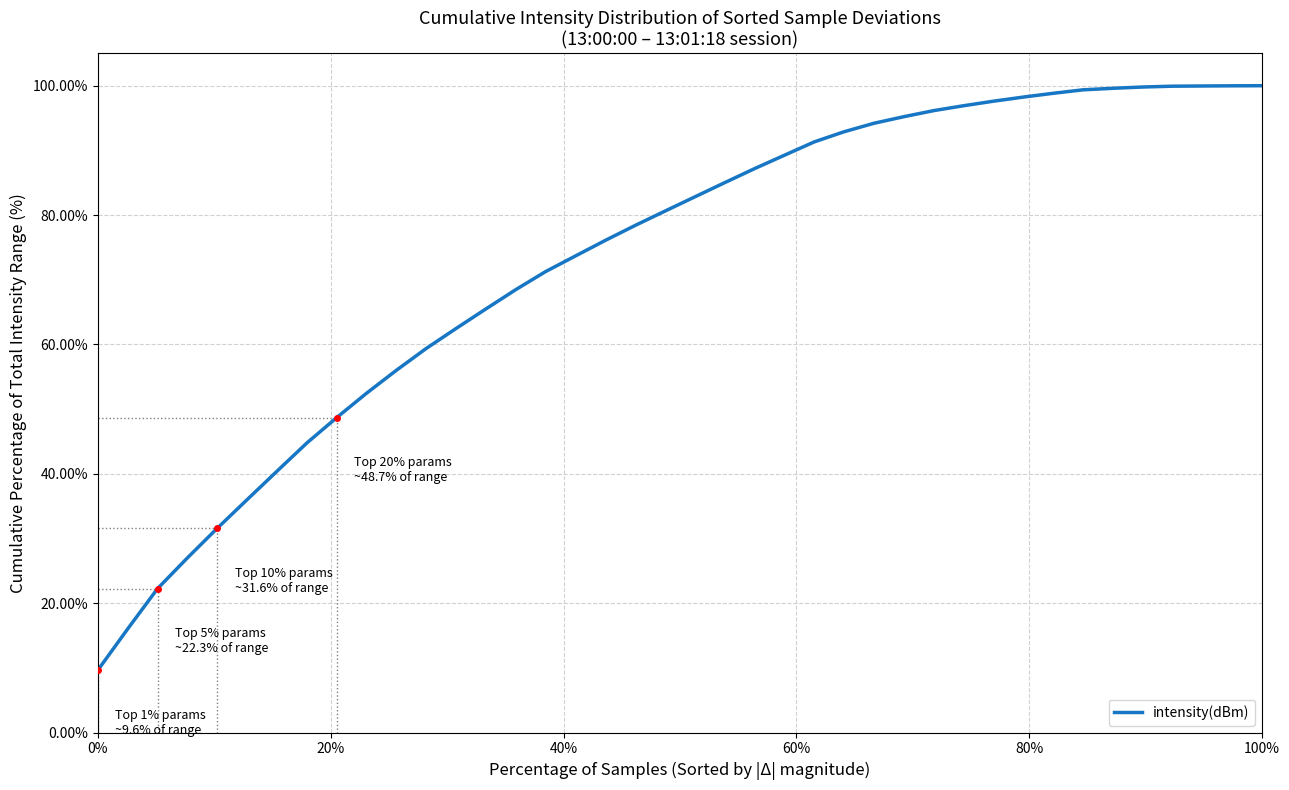

What is the greatest value displayed?

100.0